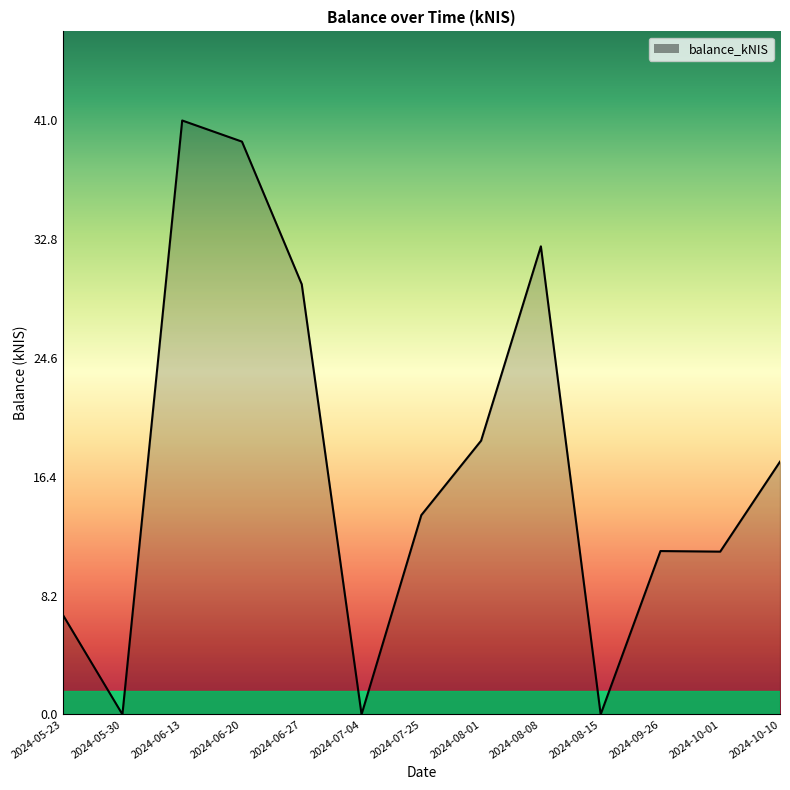

What is the change in value from 2024-08-08 to 2024-10-01?

-21.1